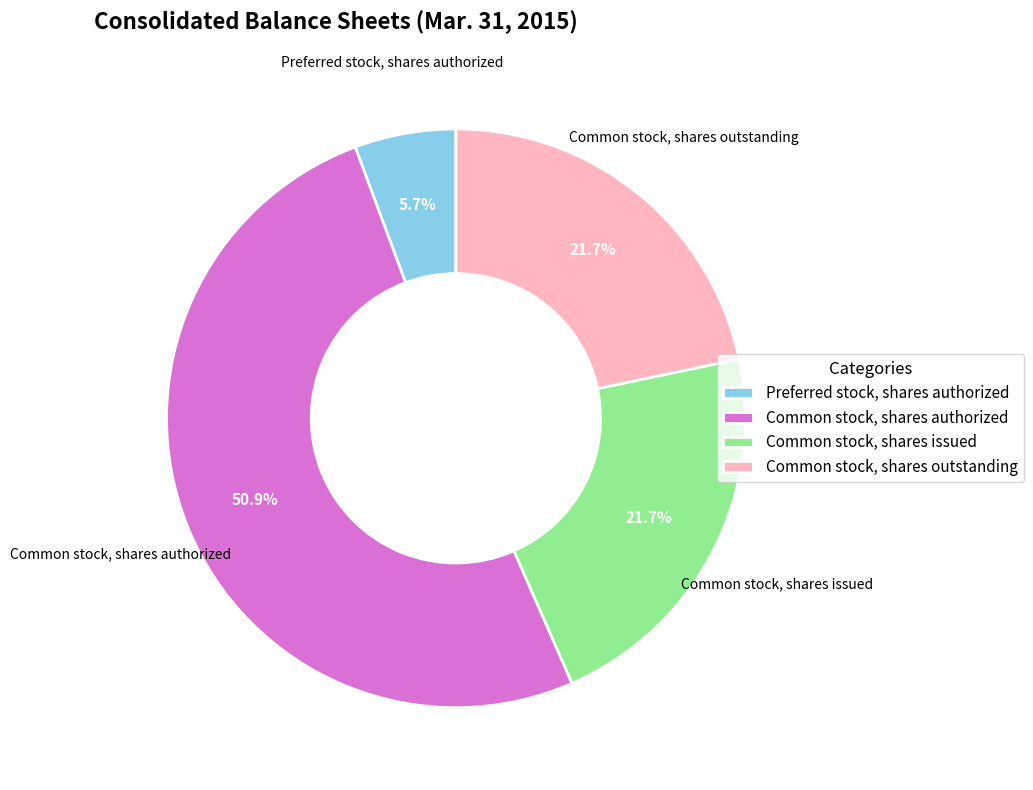

Is it true that Common stock, shares issued is 22% of the pie?

True